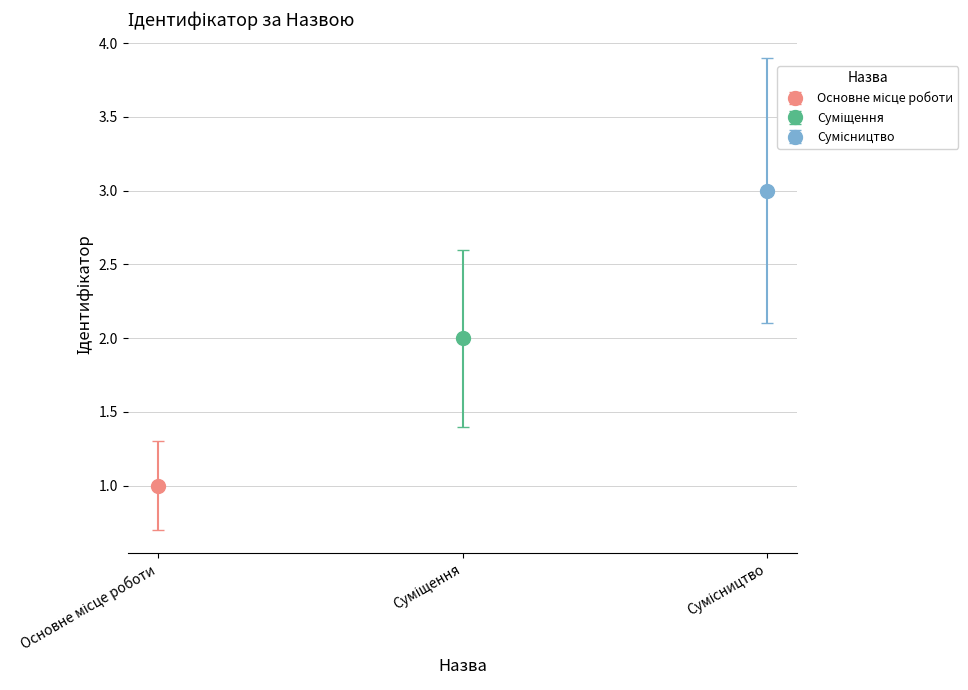

What is the maximum value shown in the chart?

3